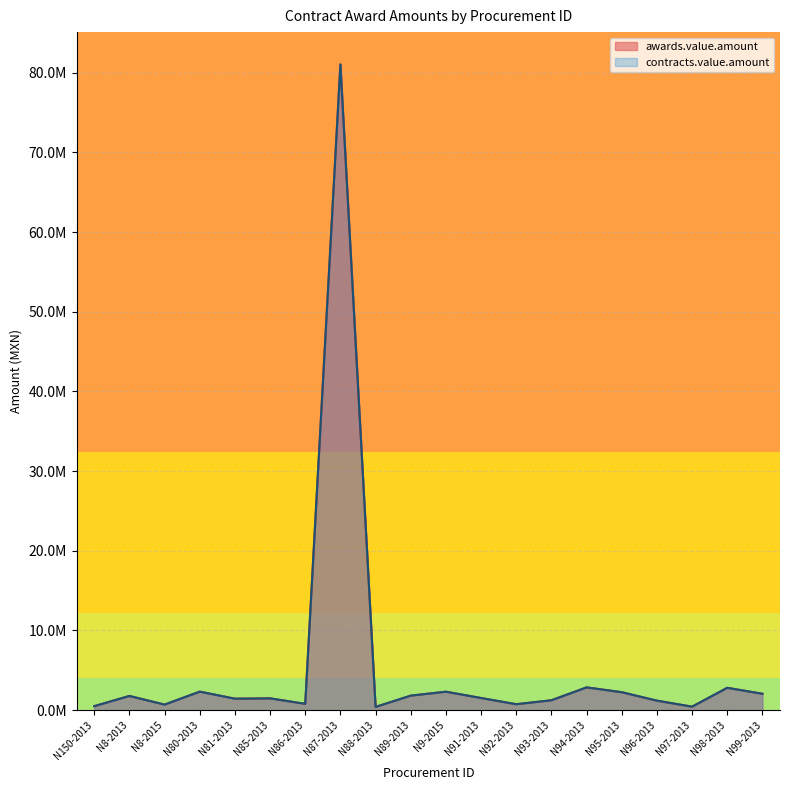

What is the value of the awards.value.amount point at the 12th from the left?

1525394.1